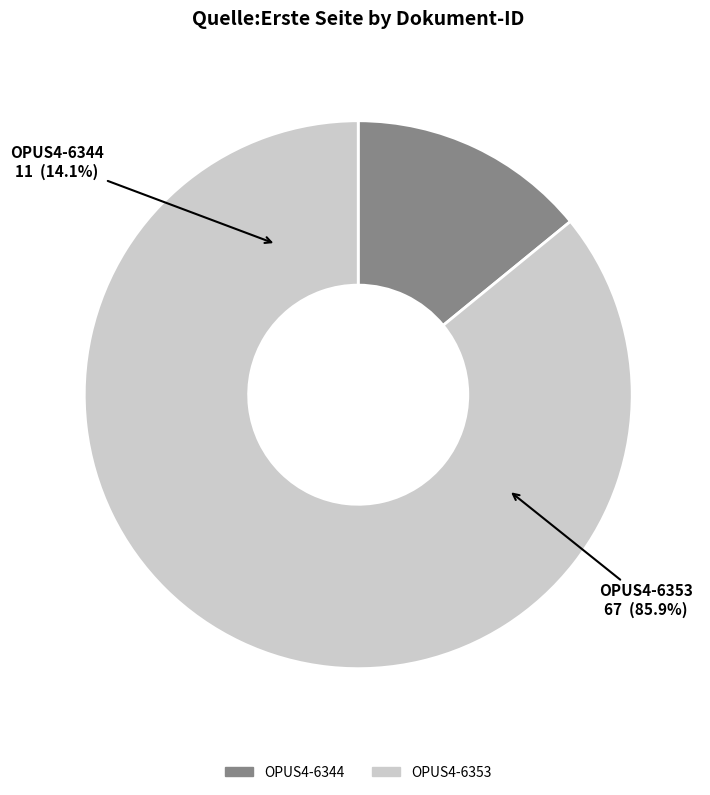

Combined, do OPUS4-6344 and OPUS4-6353 account for over 50%?

Yes